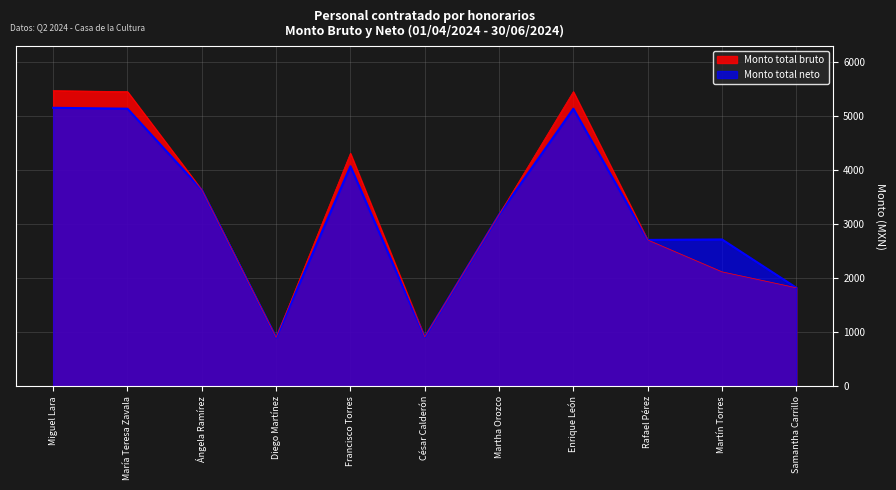

What is the sum of all Monto total neto values?

35421.4